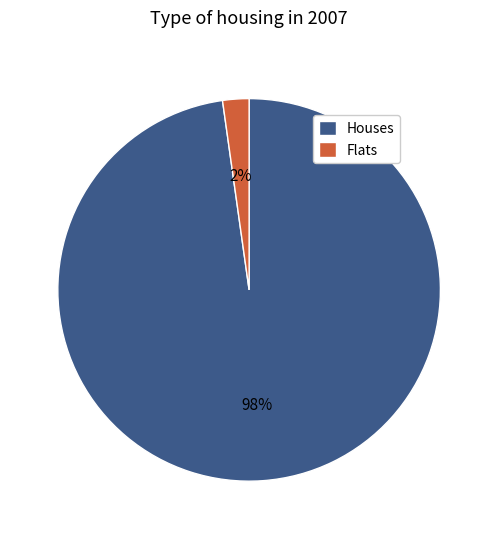

How many slices are in this pie chart?

2